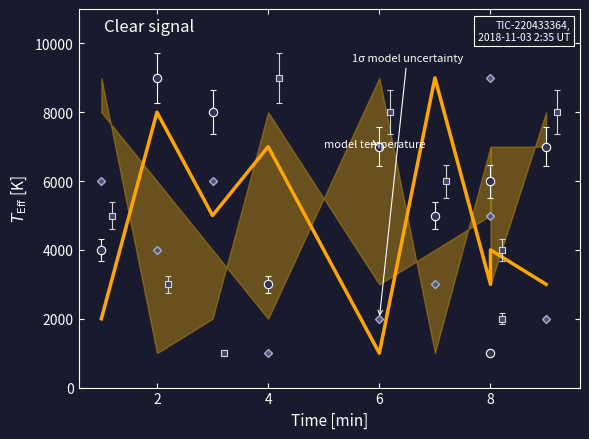

At how many categories does at least one series exceed 3457?

8